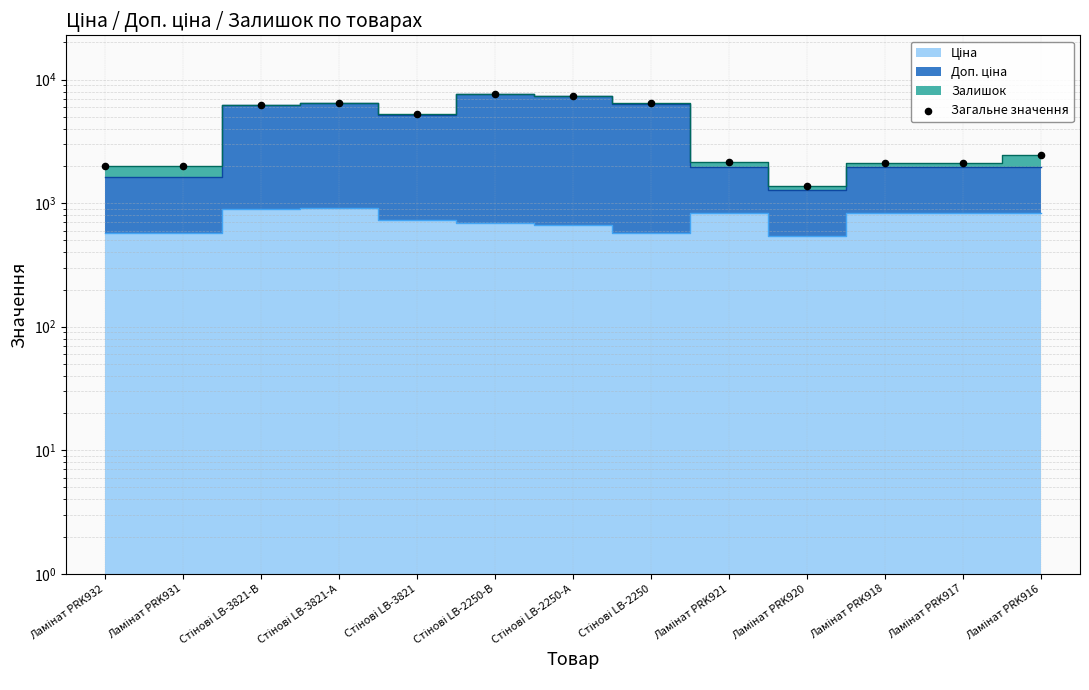

Approximately how many times larger is the value at Стінові LB-2250 compared to Ламінат PRK918?

3.1